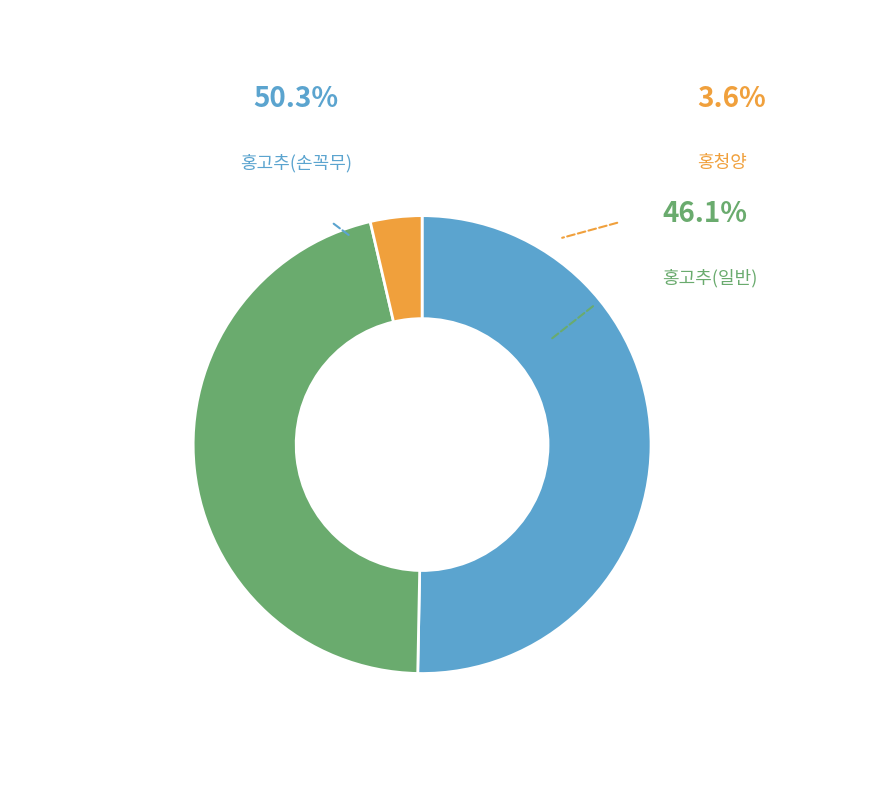

Is it true that 홍청양 is 9% of the pie?

False